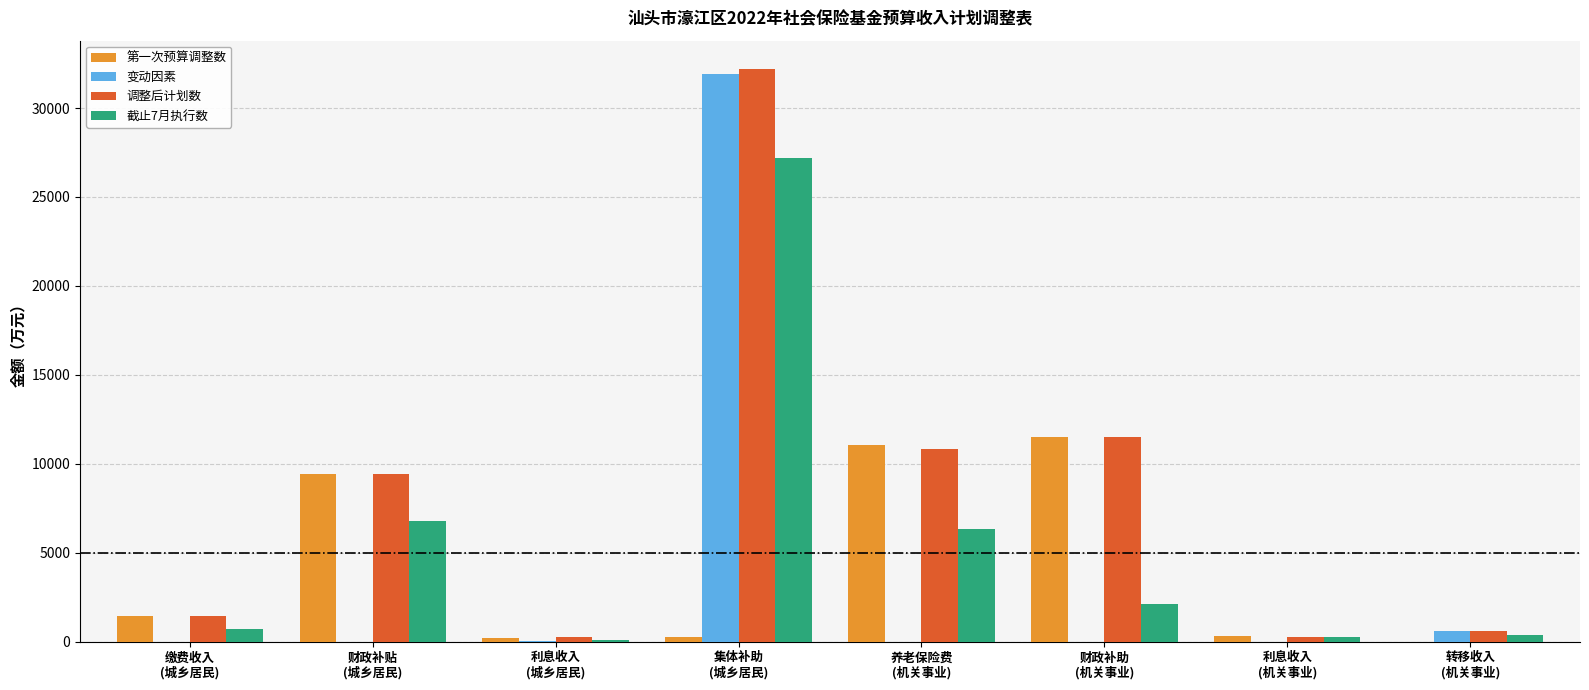

At which category does the chart reach its peak across all series?

集体补助
(城乡居民)